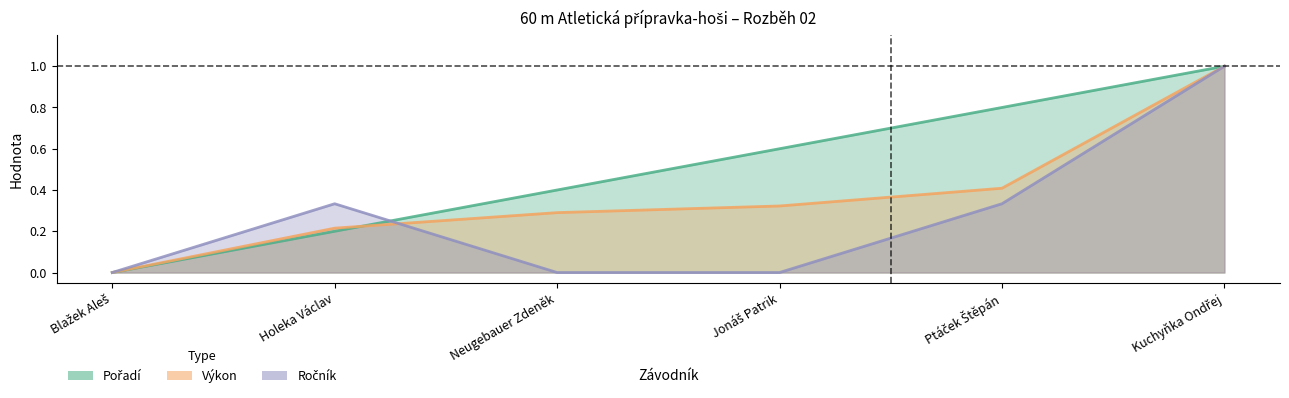

Does the chart have visible grid lines?

No